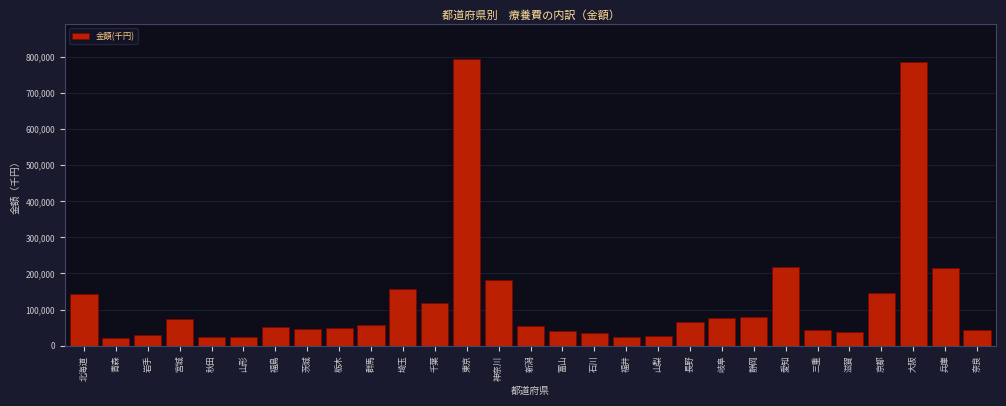

What is the difference between the second highest and minimum values?

764528.6